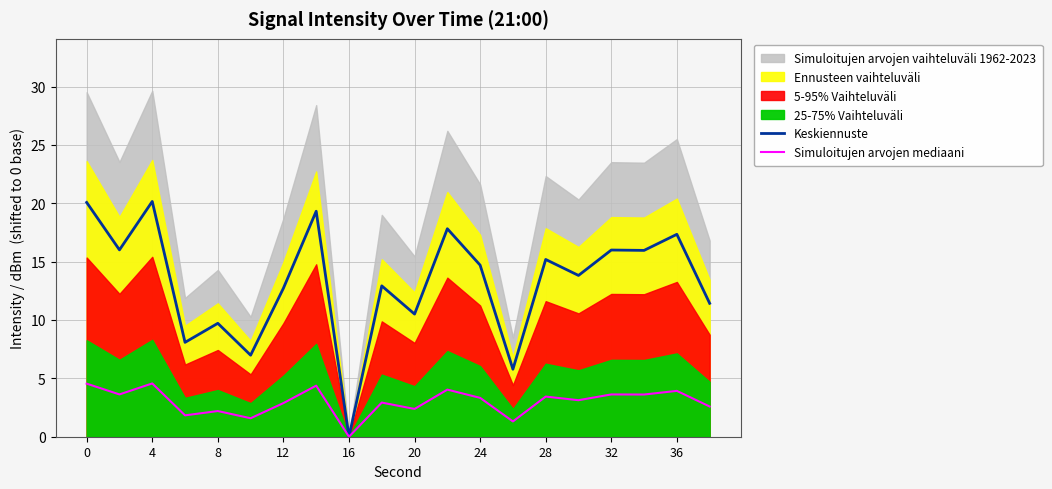

What is the difference between the Keskiennuste values at 19 and 0?

8.6